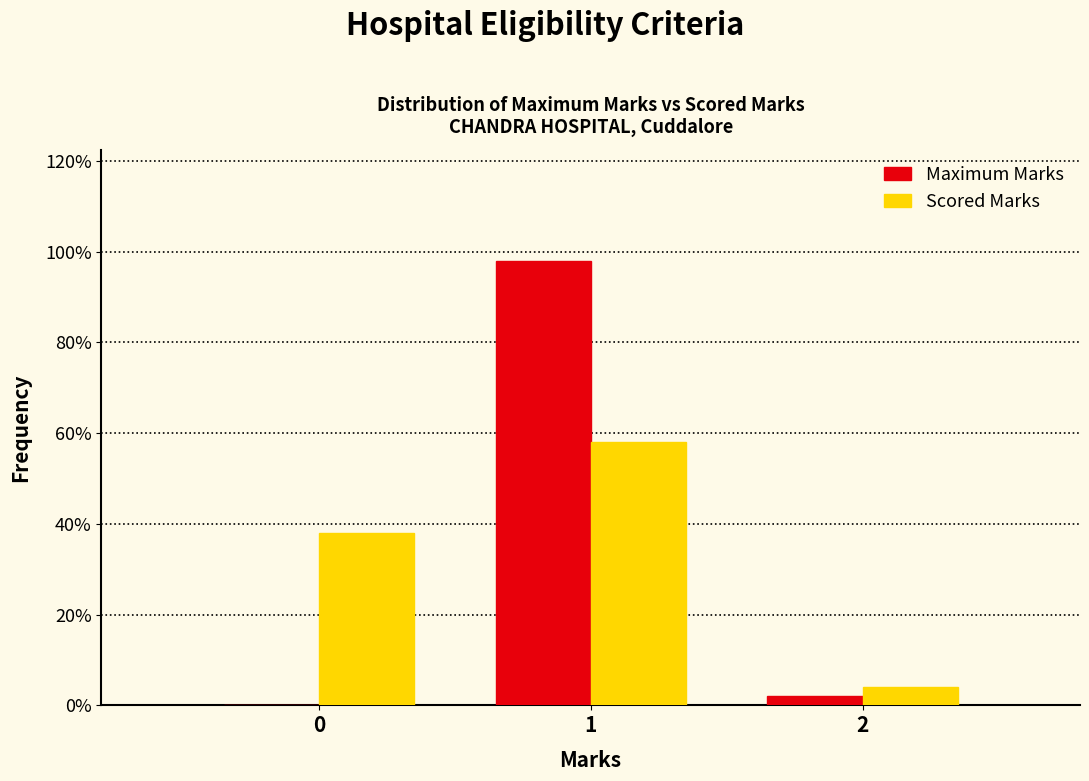

Reading left to right, extract all data points from this chart.

Maximum Marks: 0=0.0	1=98.0	2=2.0
Scored Marks: 0=38.0	1=58.0	2=4.0